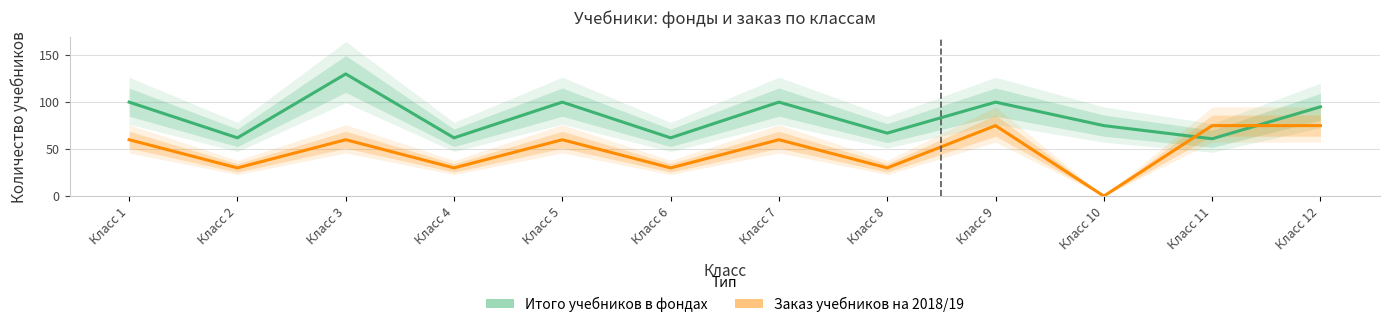

What is the average value of the Заказ учебников series?

49